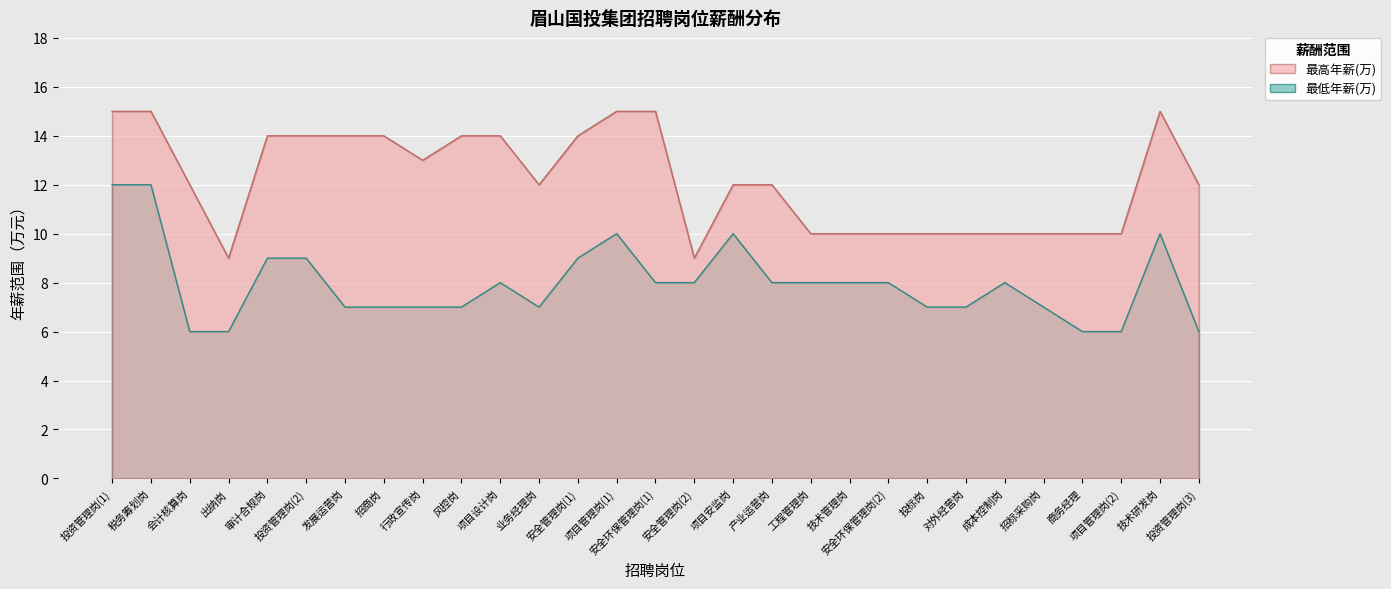

True or false: 最高年薪(万) and 最低年薪(万) intersect in this chart.

False